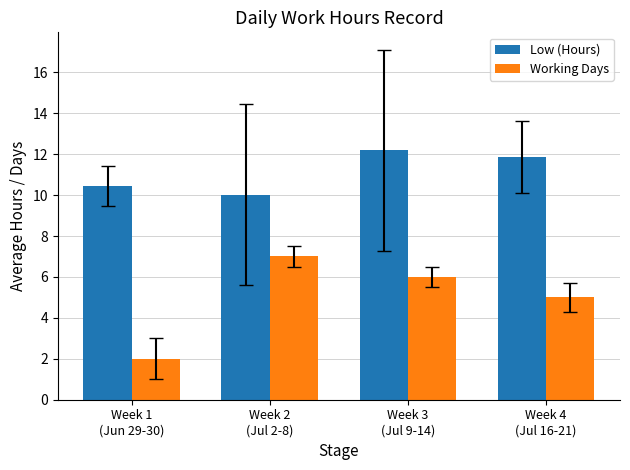

Does the chart contain stacked bars?

No